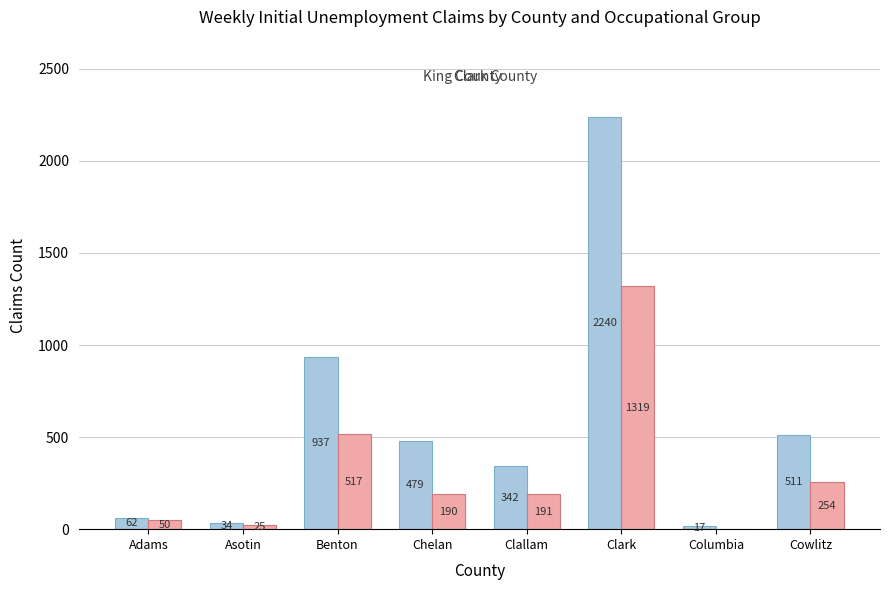

What is the total value across all series at Columbia?

17